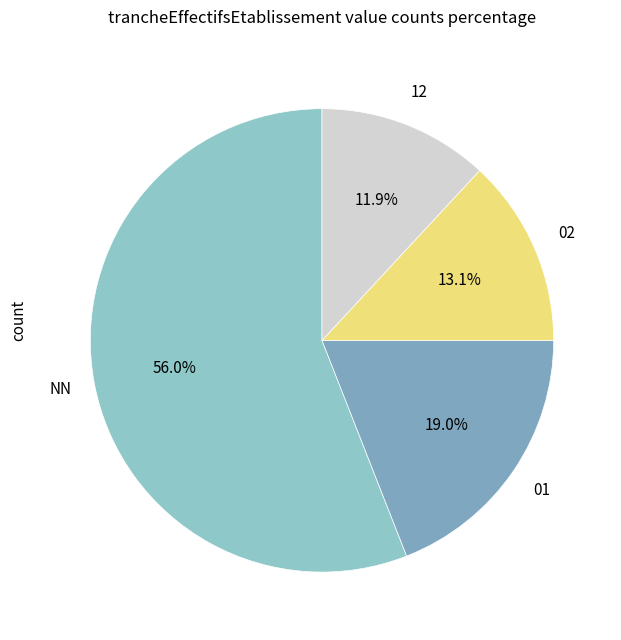

Which slice is the largest?

NN